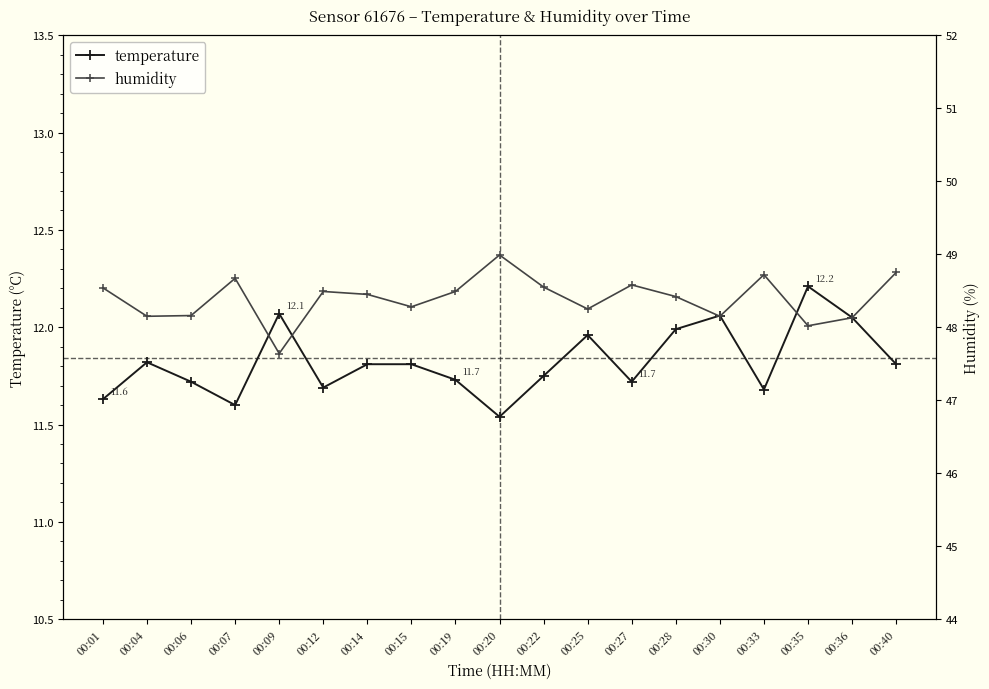

The humidity series shows 23.8 at 00:12. True or false?

False